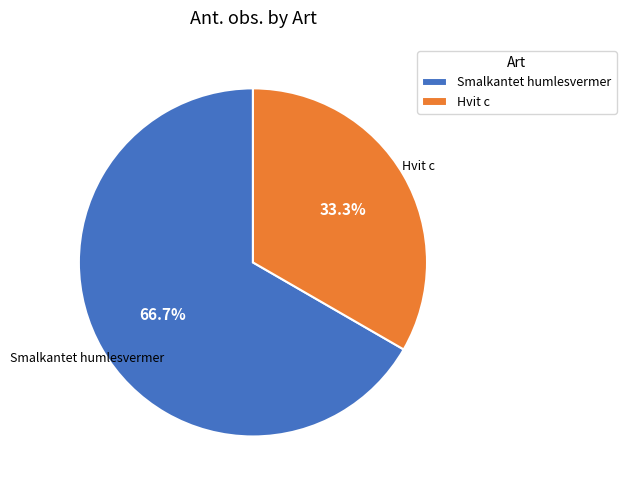

To the nearest percent, what is the difference between the largest and smallest slice percentages?

33%